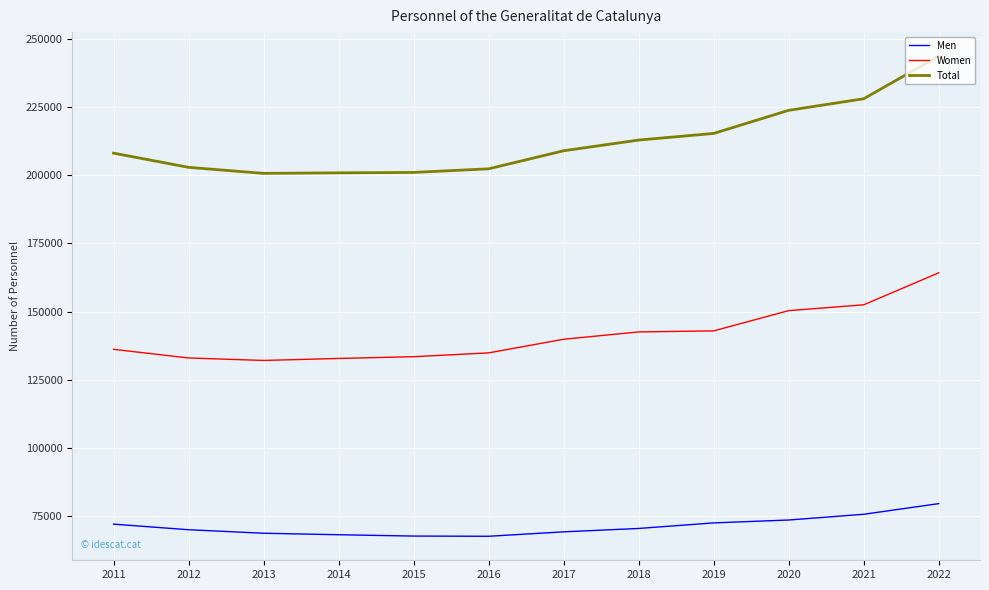

What is the total value across all series at 2015?

402158